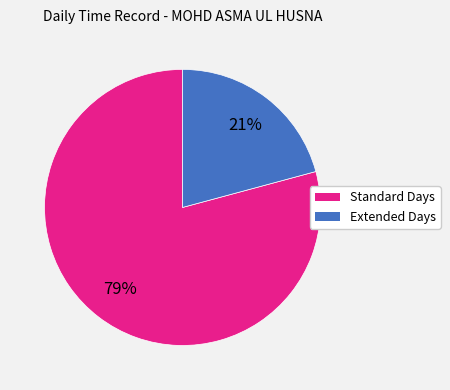

To the nearest percent, what is the average slice percentage?

50%